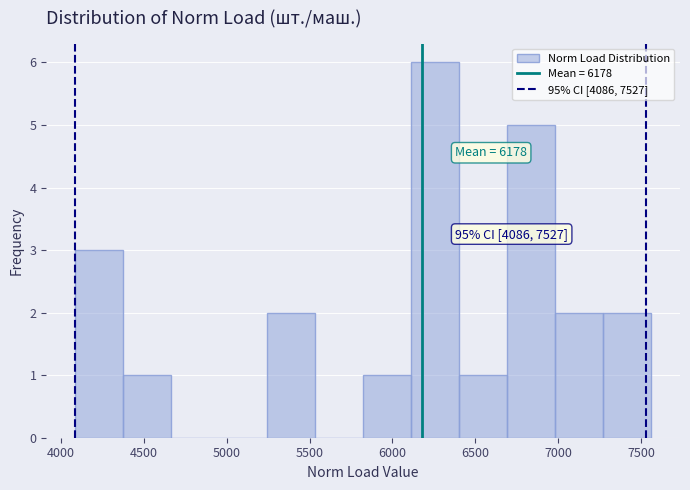

Which range on the x-axis has the tallest bar?

6100 to 6400